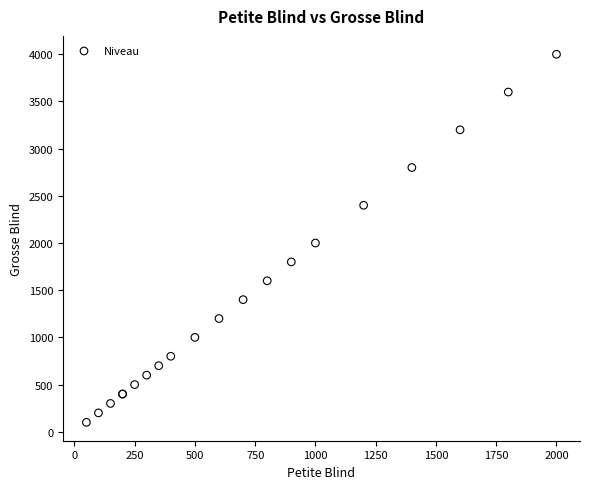

What Y value in the scatter plot is closest to 2050?

2000